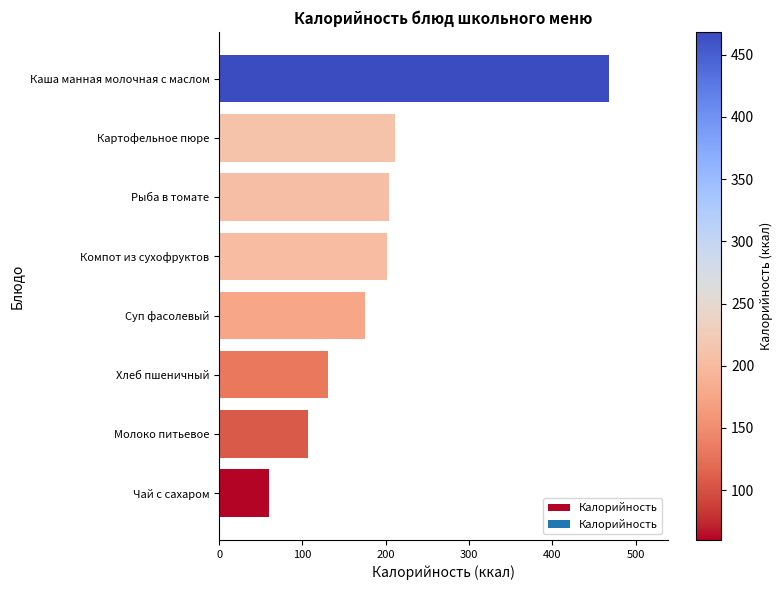

Approximately how many times larger is the value at Компот из сухофруктов compared to Каша манная молочная с маслом?

0.4